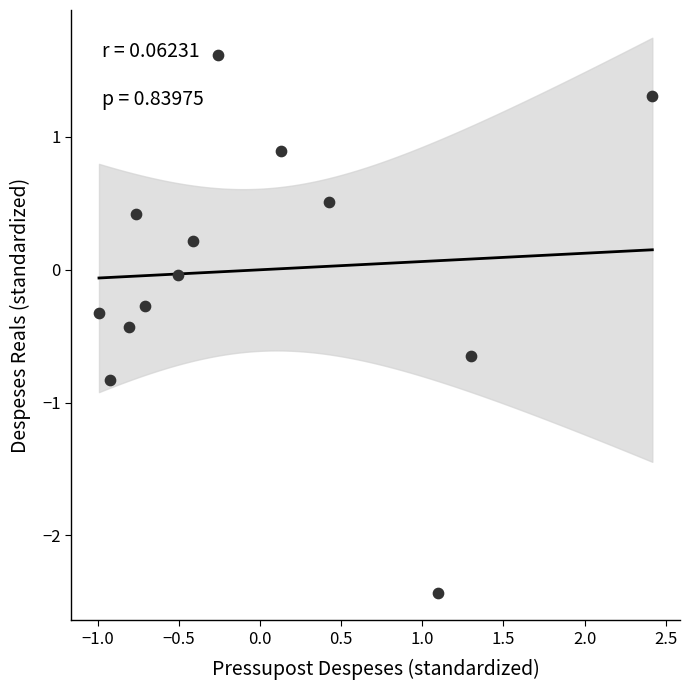

What is the range of Y values (max minus min)?

4.0